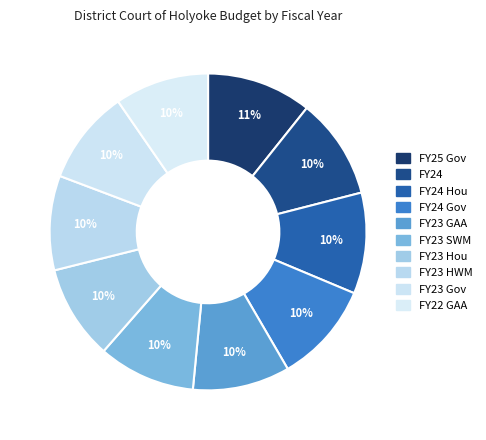

Which has a higher value, FY23 GAA or FY24 Hou?

FY24 Hou